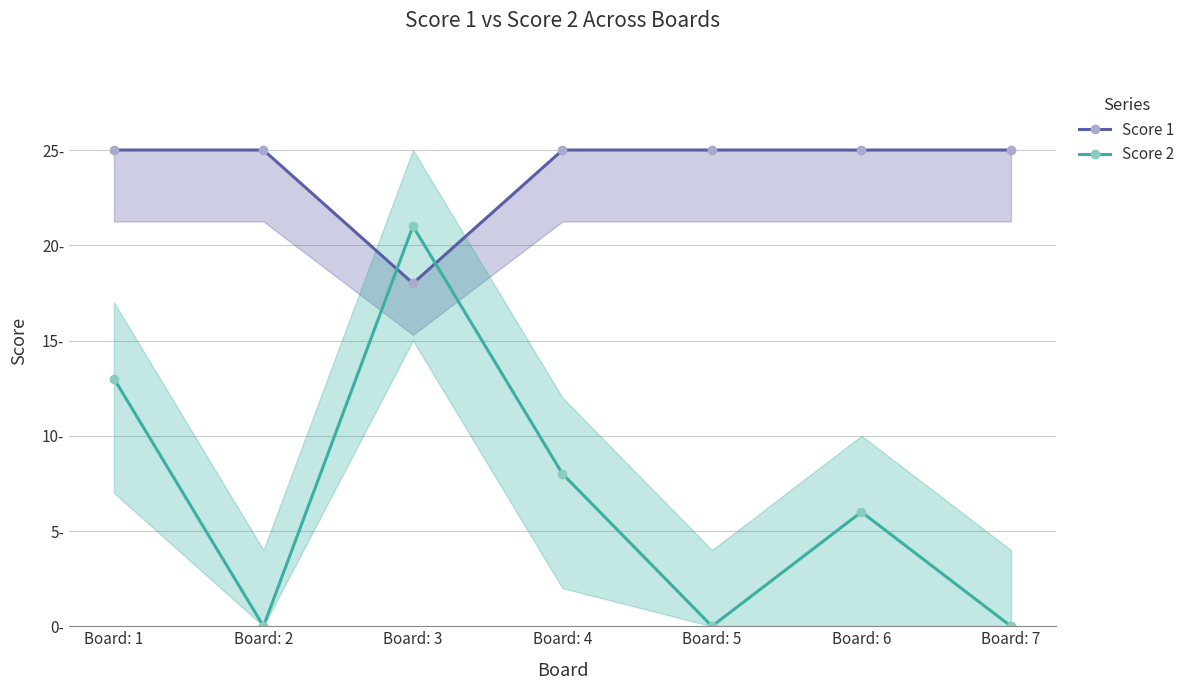

Which series changed the most between Board: 3 and Board: 4?

Score 2